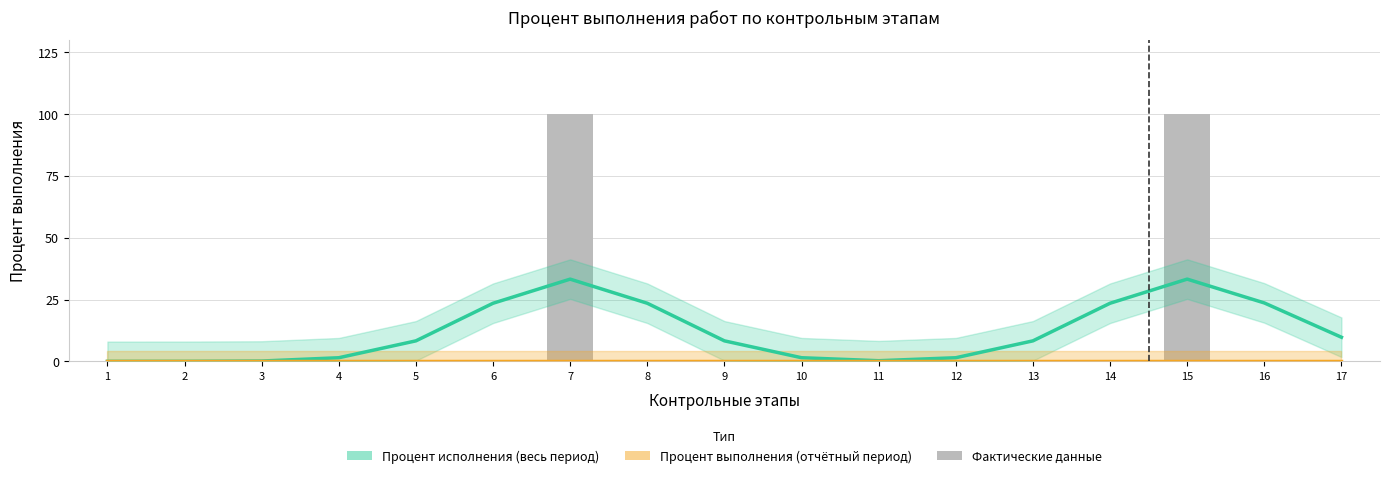

Reading left to right, list all the values displayed in this chart.

Процент исполнения (весь период): 0.0	0.0	0.1	1.5	8.3	23.5	33.2	23.5	8.3	1.5	0.3	1.5	8.3	23.5	33.3	23.6	9.8
Процент выполнения (отчётный период): 0.0	0.0	0.0	0.0	0.0	0.0	0.0	0.0	0.0	0.0	0.0	0.0	0.0	0.0	0.0	0.0	0.0